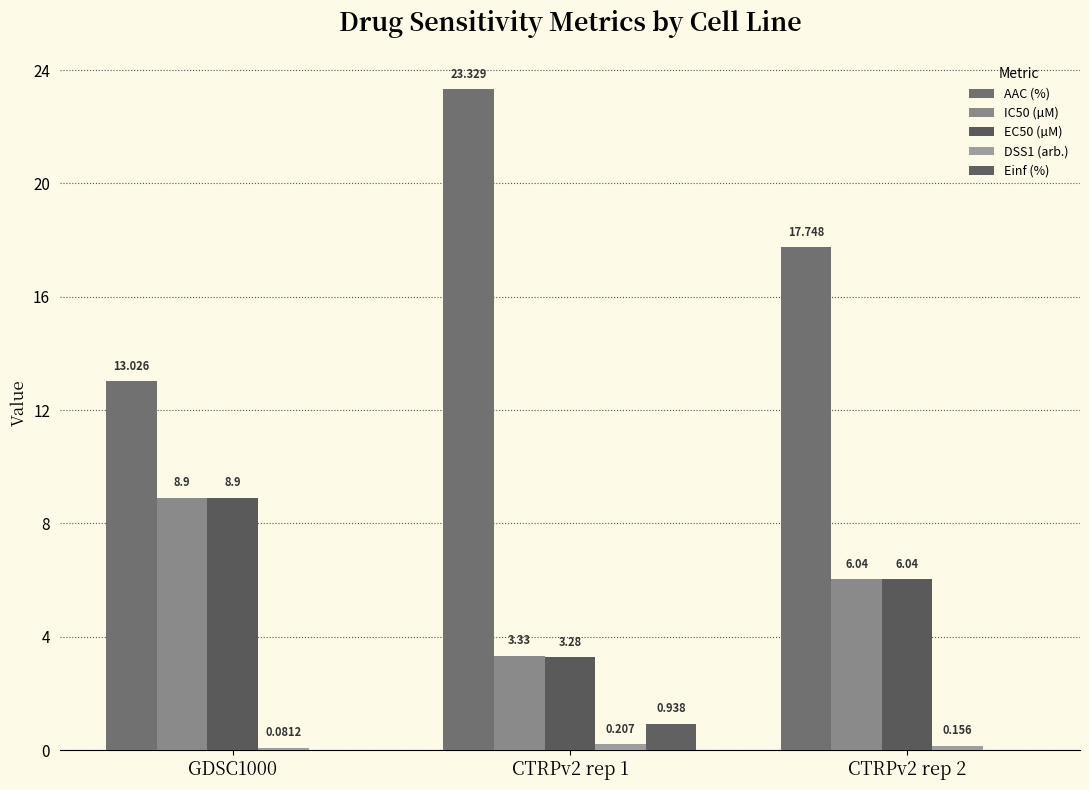

Which has a higher value, CTRPv2 rep 2 or GDSC1000?

CTRPv2 rep 2